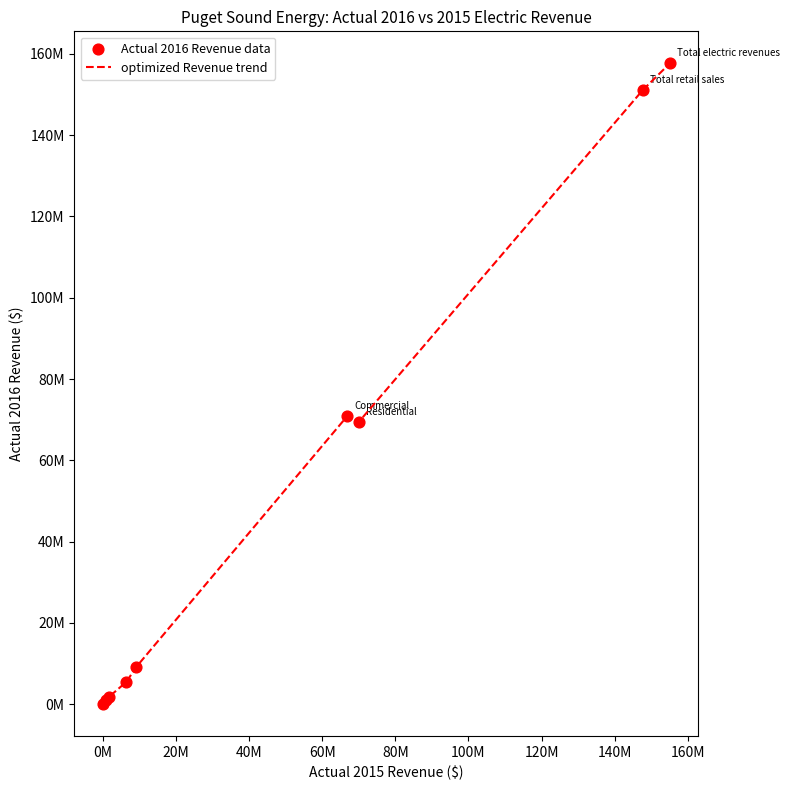

Does the chart have visible grid lines?

No